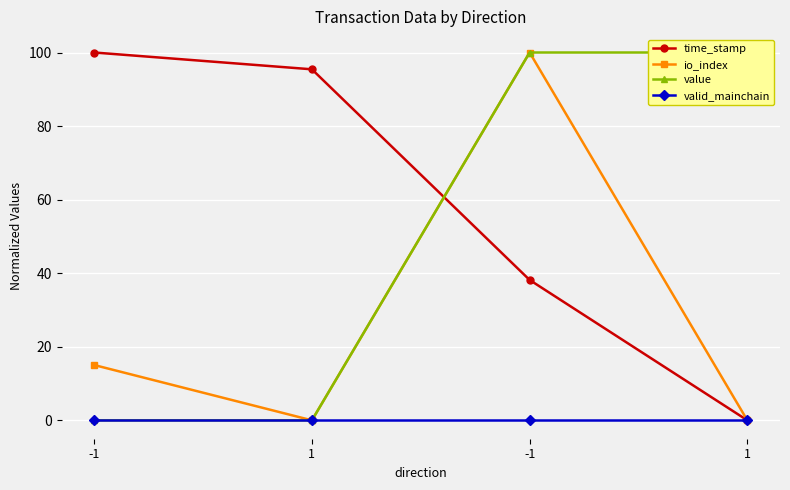

Between 1 and -1, which is larger?

-1